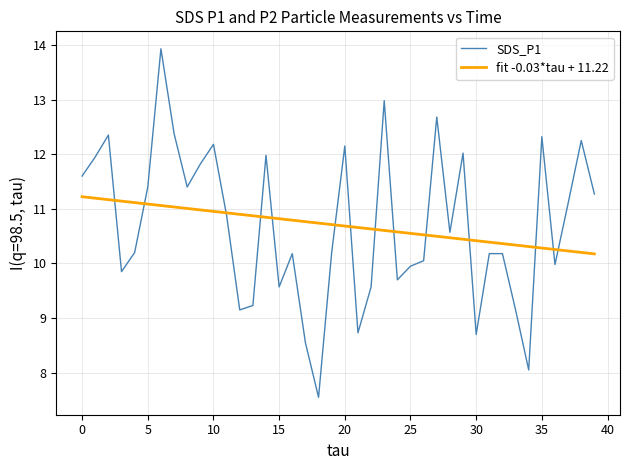

True or false: fit -0.03*tau + 11.22 and SDS_P1 cross at least once.

True